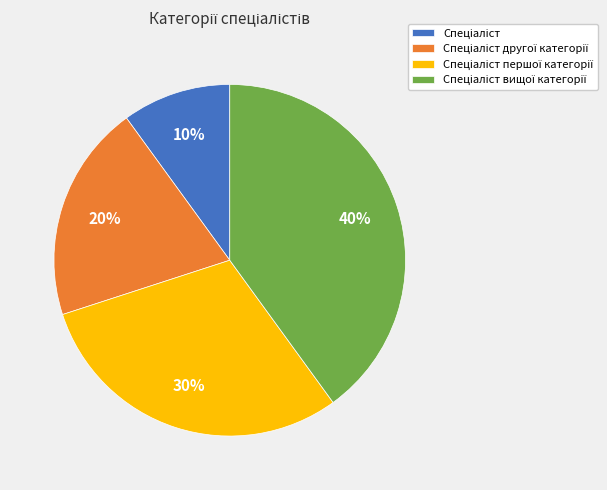

How many segments does this pie chart have?

4